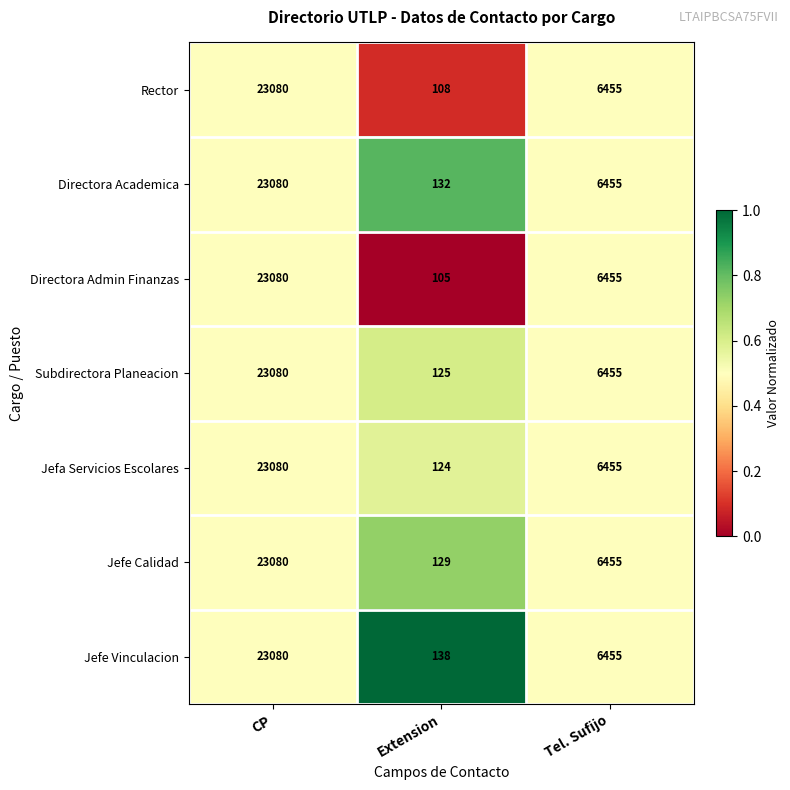

Reading left to right, extract all data points from this chart.

Rector: CP=23080	Extension=108	Tel. Sufijo=6455
Directora Academica: CP=23080	Extension=132	Tel. Sufijo=6455
Directora Admin Finanzas: CP=23080	Extension=105	Tel. Sufijo=6455
Subdirectora Planeacion: CP=23080	Extension=125	Tel. Sufijo=6455
Jefa Servicios Escolares: CP=23080	Extension=124	Tel. Sufijo=6455
Jefe Calidad: CP=23080	Extension=129	Tel. Sufijo=6455
Jefe Vinculacion: CP=23080	Extension=138	Tel. Sufijo=6455